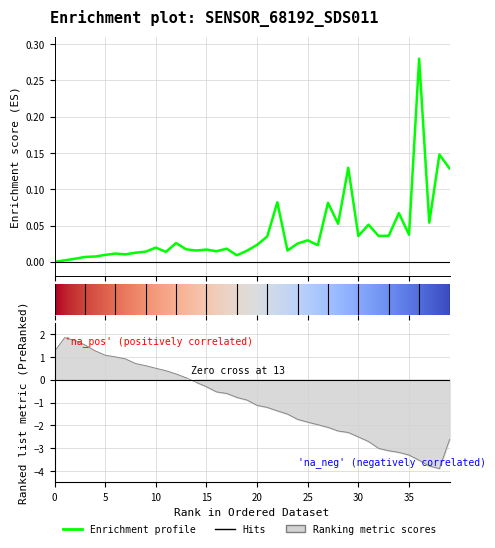

What position from the right is 39?

1